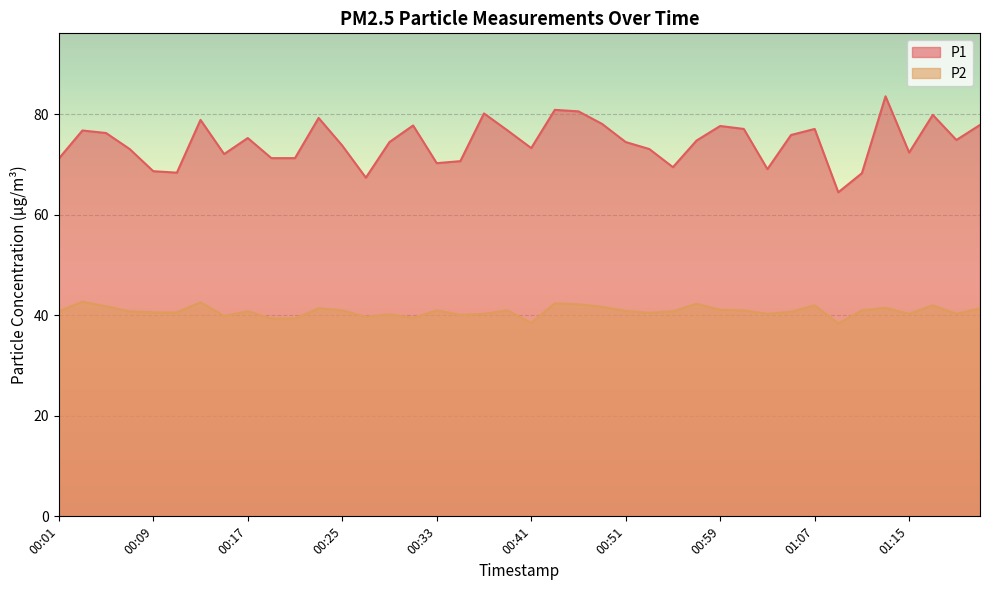

True or false: P2 and P1 cross at least once.

False